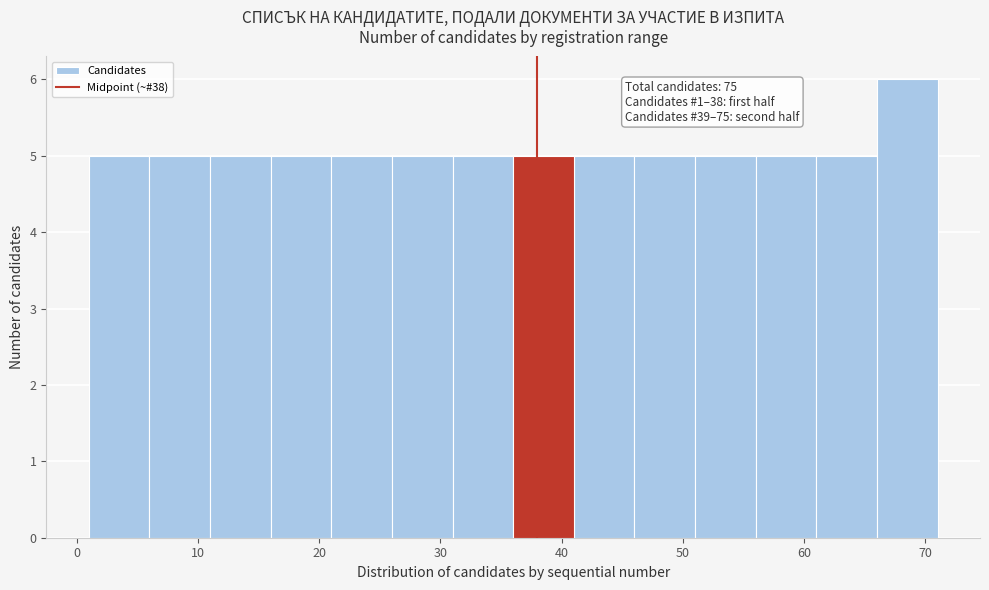

Which range on the x-axis has the tallest bar?

66 to 71